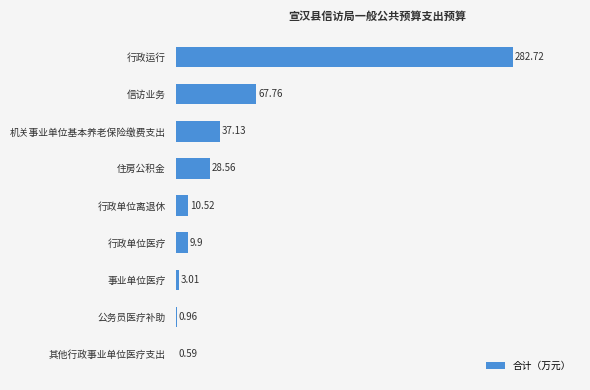

Which label corresponds to the largest value in the chart?

行政运行